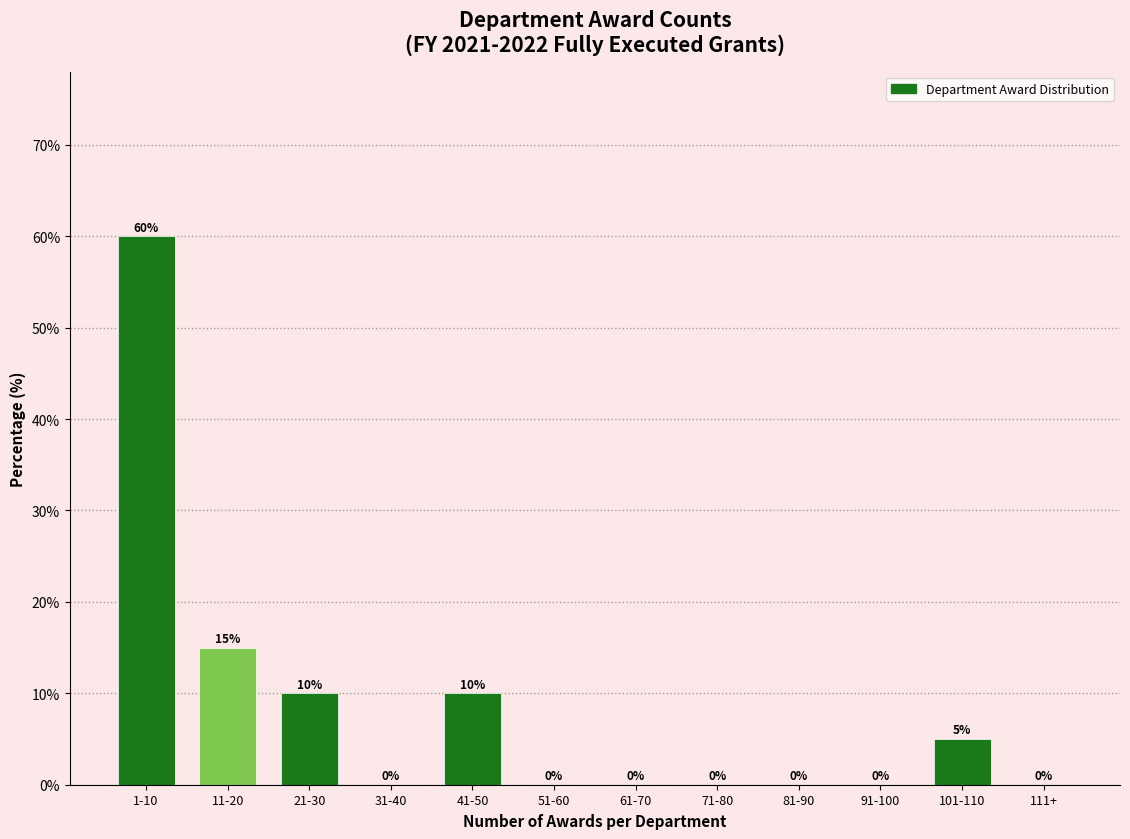

Reading left to right, list all the values displayed in this chart.

1-10=60	11-20=15	21-30=10	31-40=0	41-50=10	51-60=0	61-70=0	71-80=0	81-90=0	91-100=0	101-110=5	111+=0